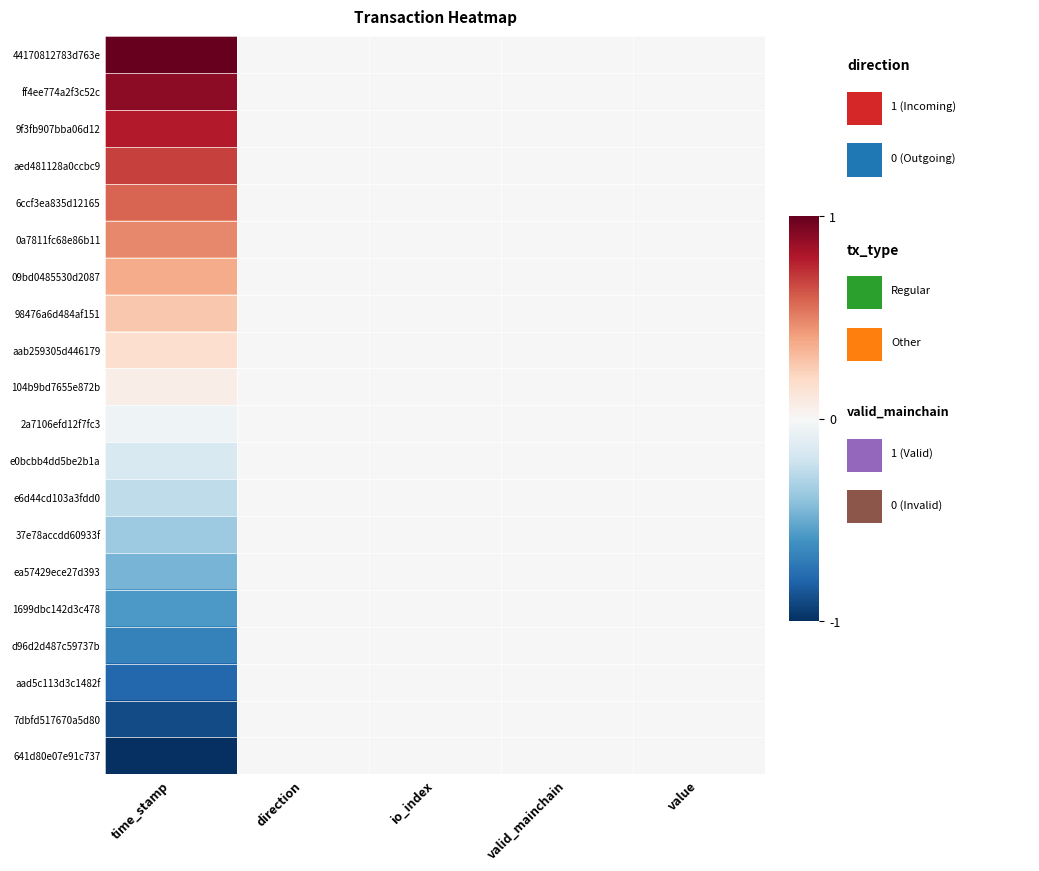

At which category is the sum across all series the highest?

time_stamp